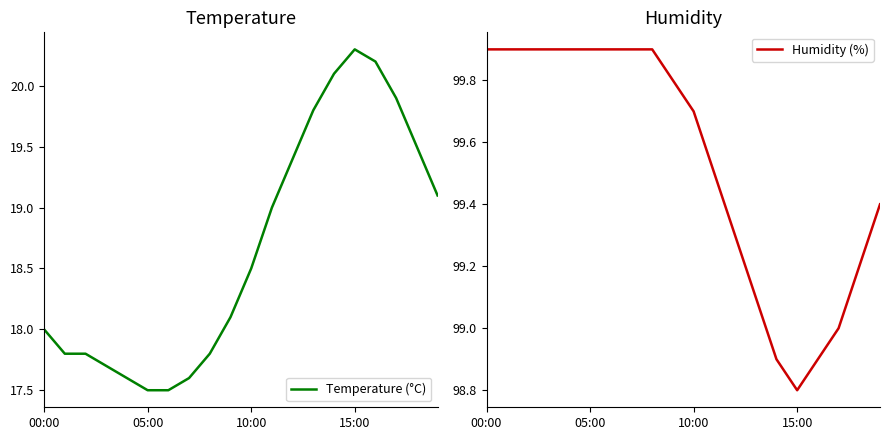

True or false: Temperature (°C) has more than 0 points higher than both neighbors.

True